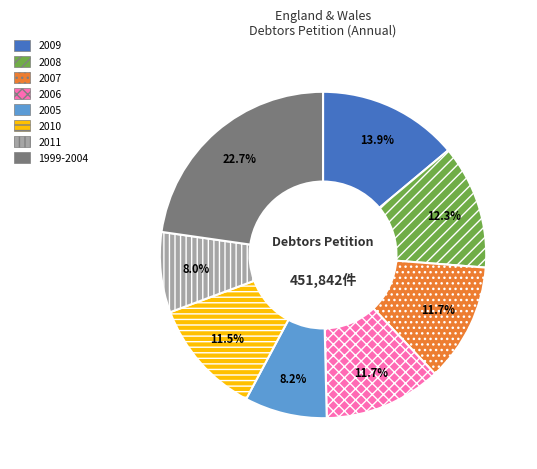

Which has a higher value, 2008 or 2007?

2008